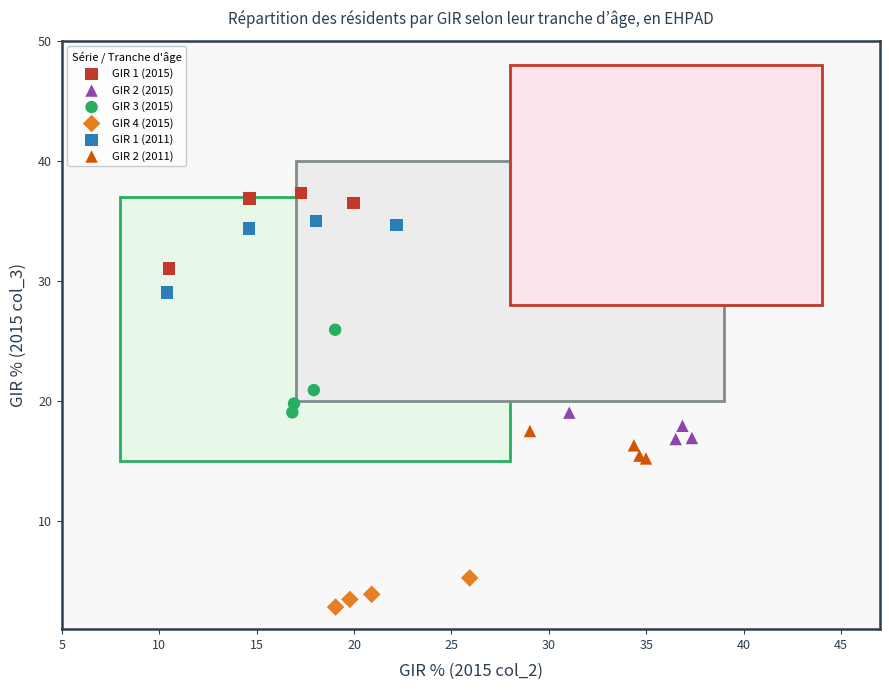

Which series reaches the maximum Y coordinate?

GIR 1 (2015)